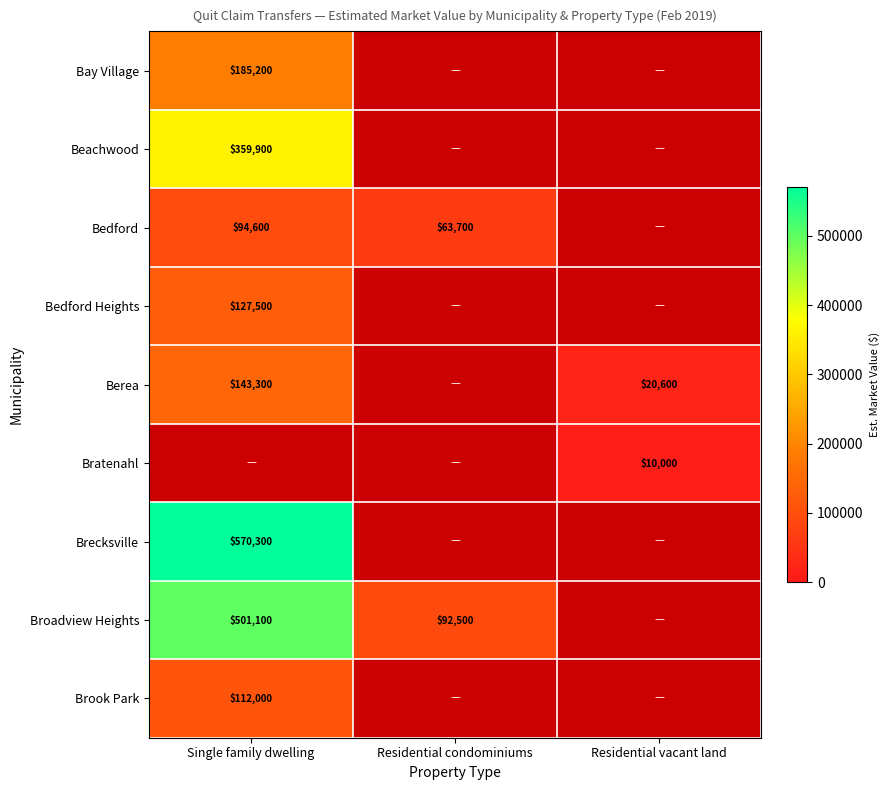

True or false: Bratenahl has a value of 10000 at Residential vacant land.

True